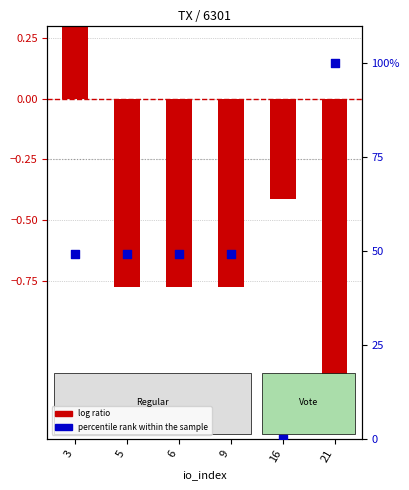

Which series contains the highest Y value?

percentile rank within the sample